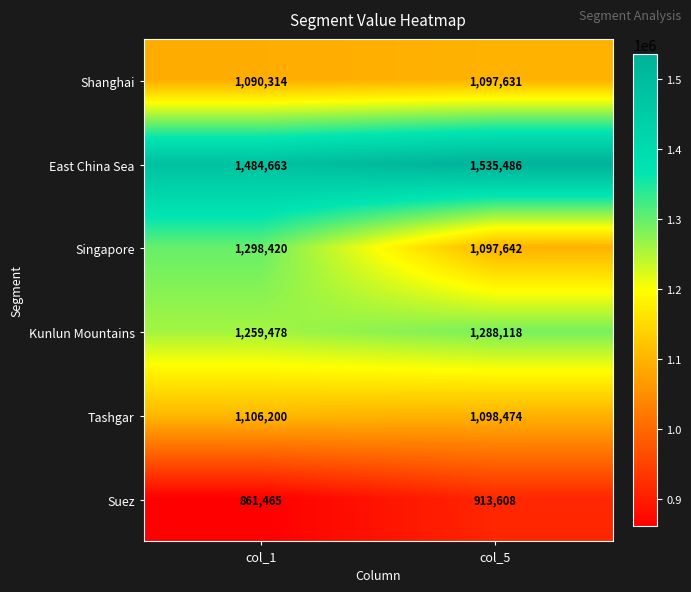

What is the sum of all Singapore values?

2396062